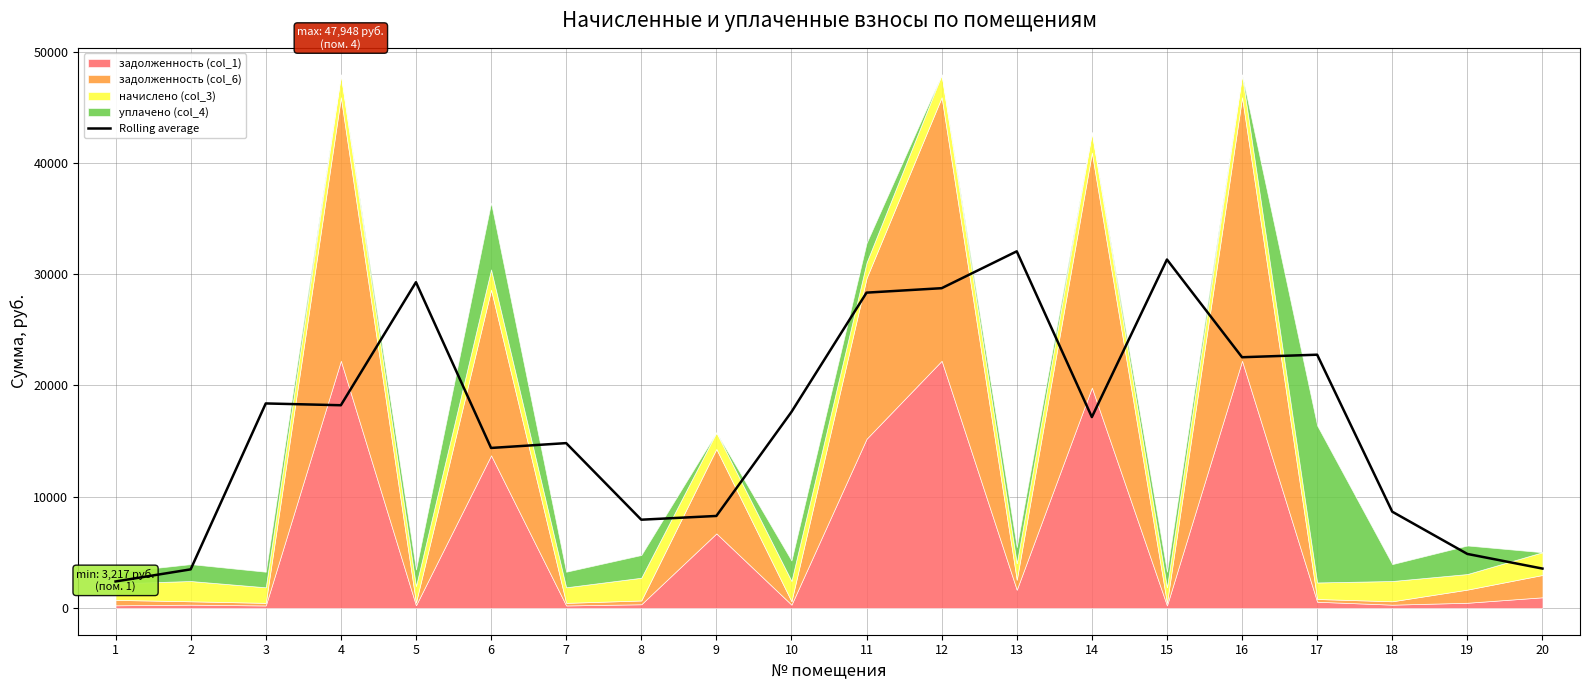

How many points are lower than both their immediate neighbors (excluding endpoints)?

5